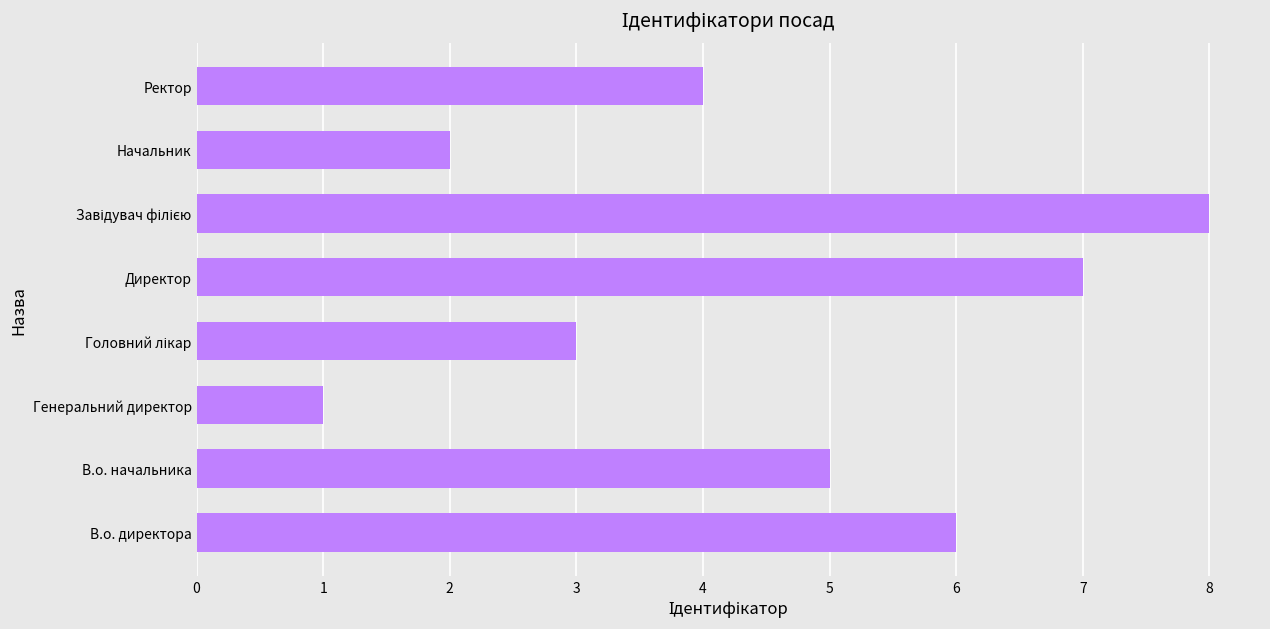

Reading bottom to top, transcribe all the data shown in this chart.

6	5	1	3	7	8	2	4